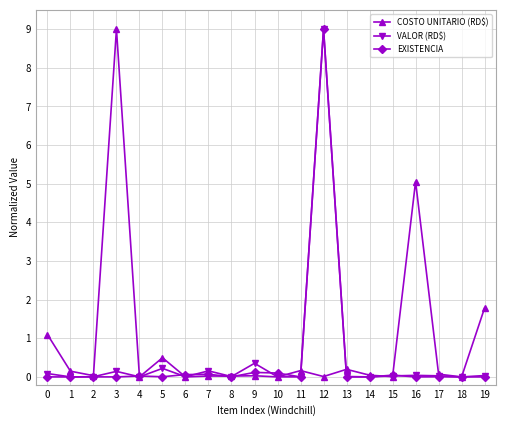

What are all the series names shown in the legend?

COSTO UNITARIO (RD$), VALOR (RD$), EXISTENCIA